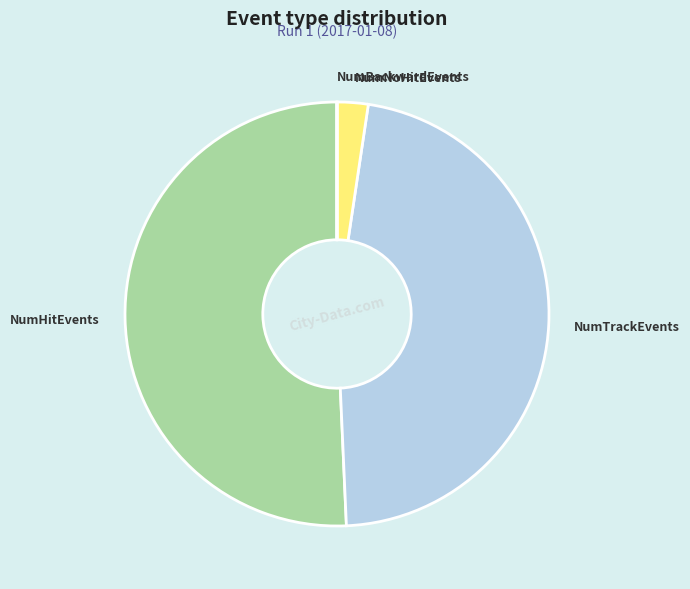

Which slice is the largest?

NumHitEvents